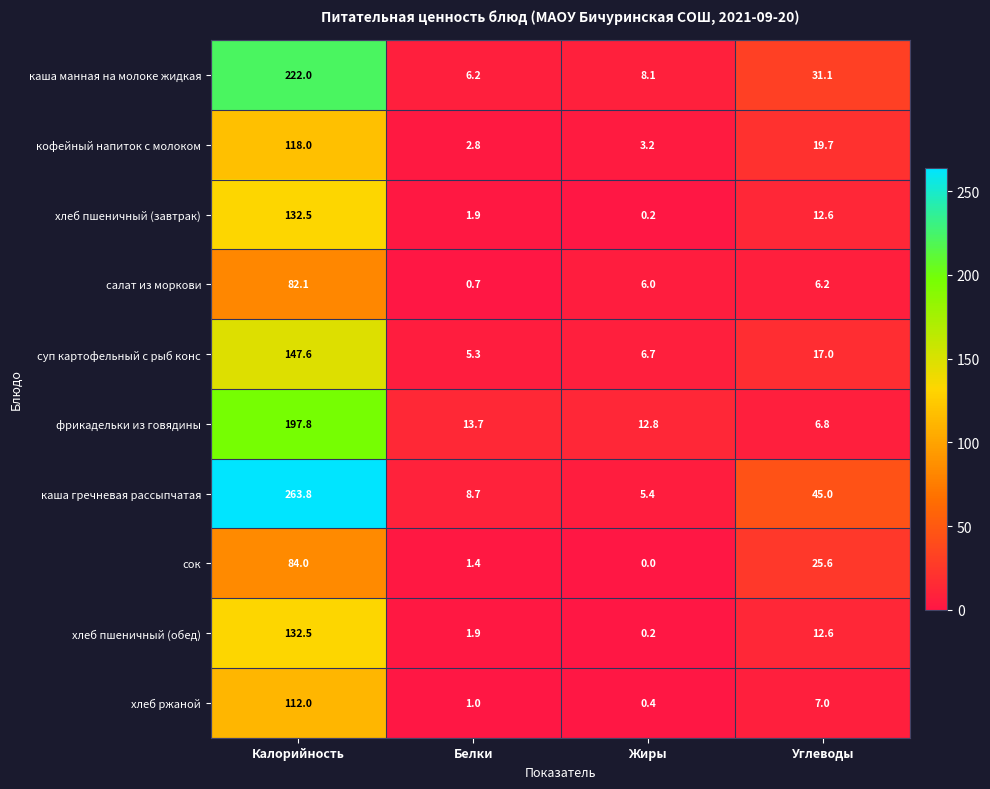

Count the number of data series in this chart.

10